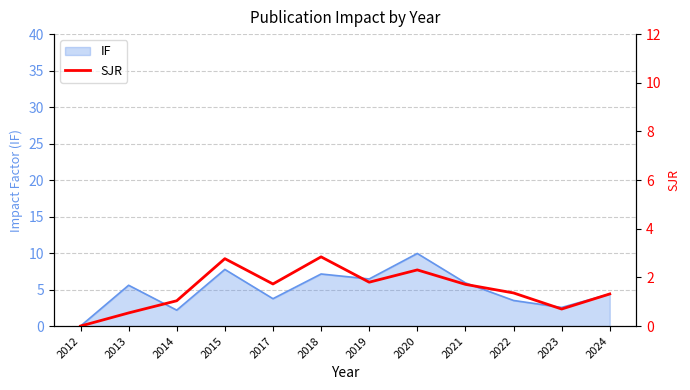

The IF series shows 3.8 at 2020. True or false?

False